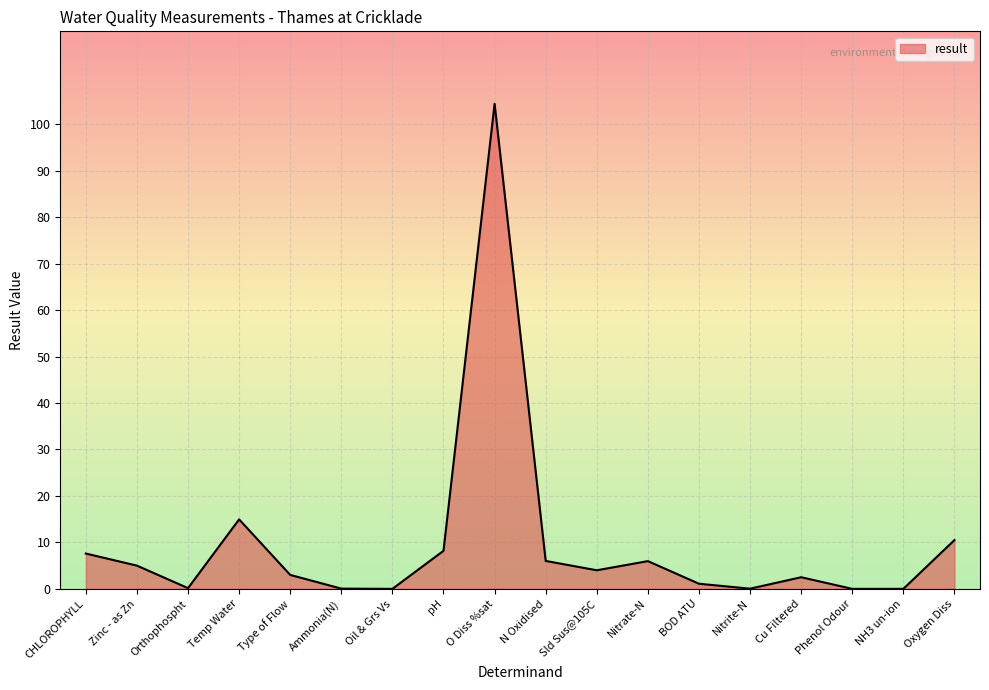

What is the sum of all values?

173.5